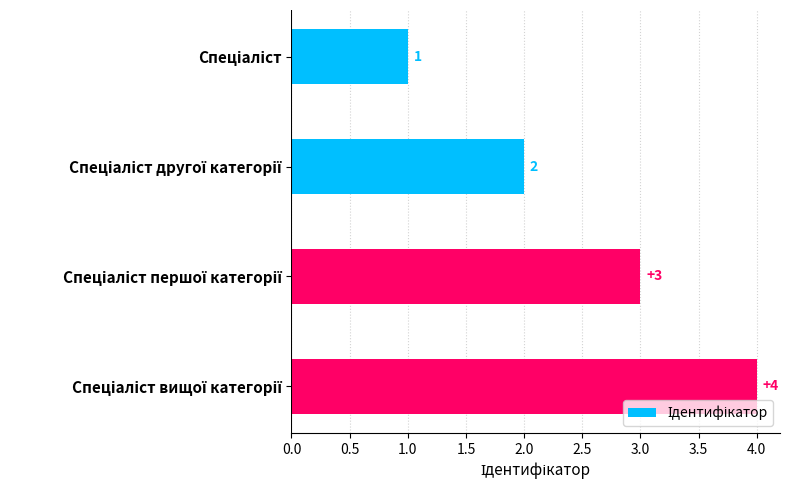

How many series are shown in this chart?

1